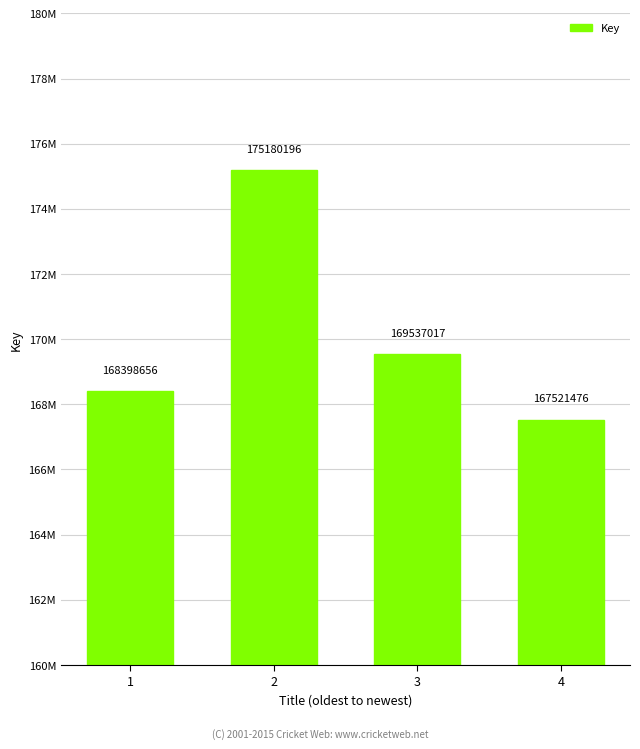

The value at 4 is 167521476. True or false?

True